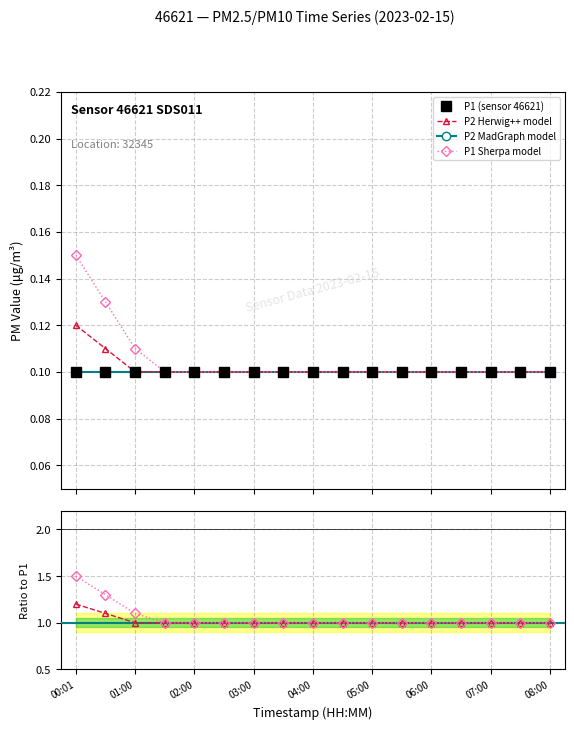

What position from the left is 01:00?

3